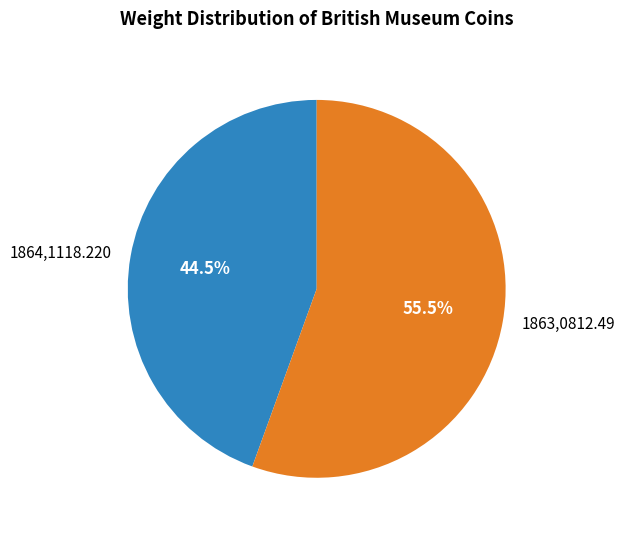

Which category has the smallest portion of the pie?

1864,1118.220